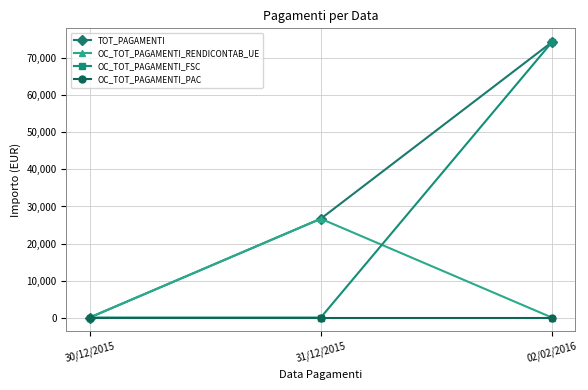

Is it true that TOT_PAGAMENTI equals 17775.0 at 31/12/2015?

False